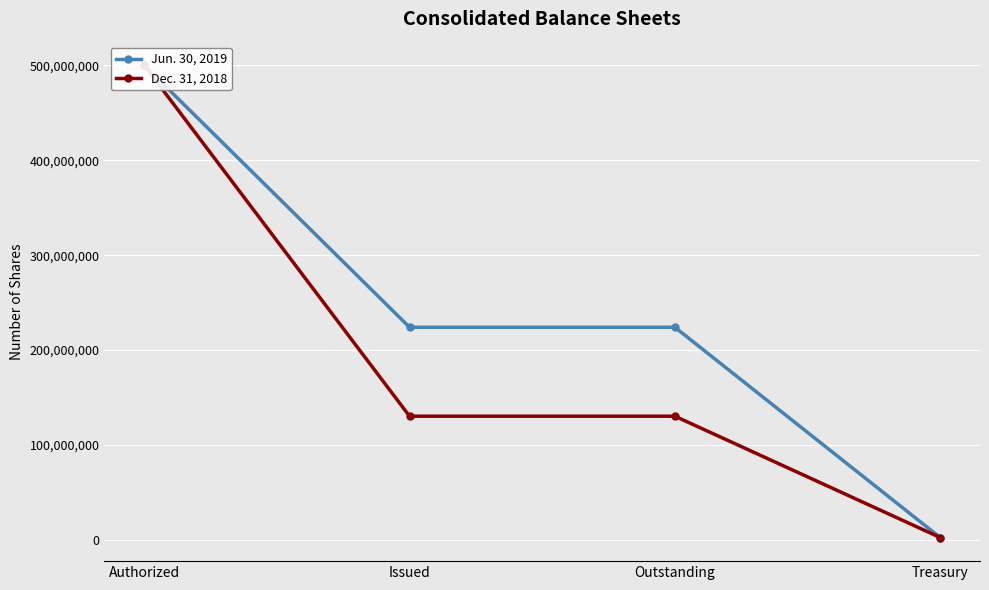

At Outstanding, list the series in order from largest to smallest.

Jun. 30, 2019, Dec. 31, 2018